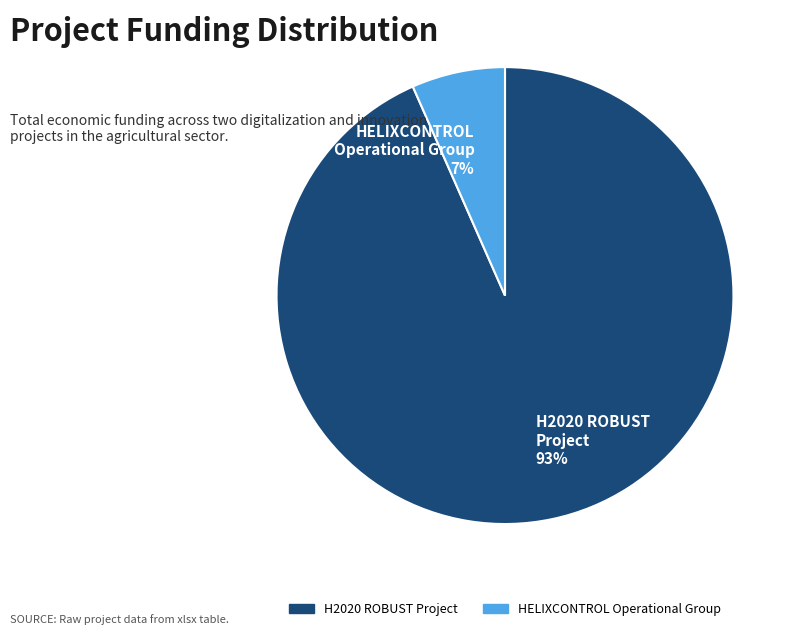

Which slice is the smallest?

HELIXCONTROL Operational Group